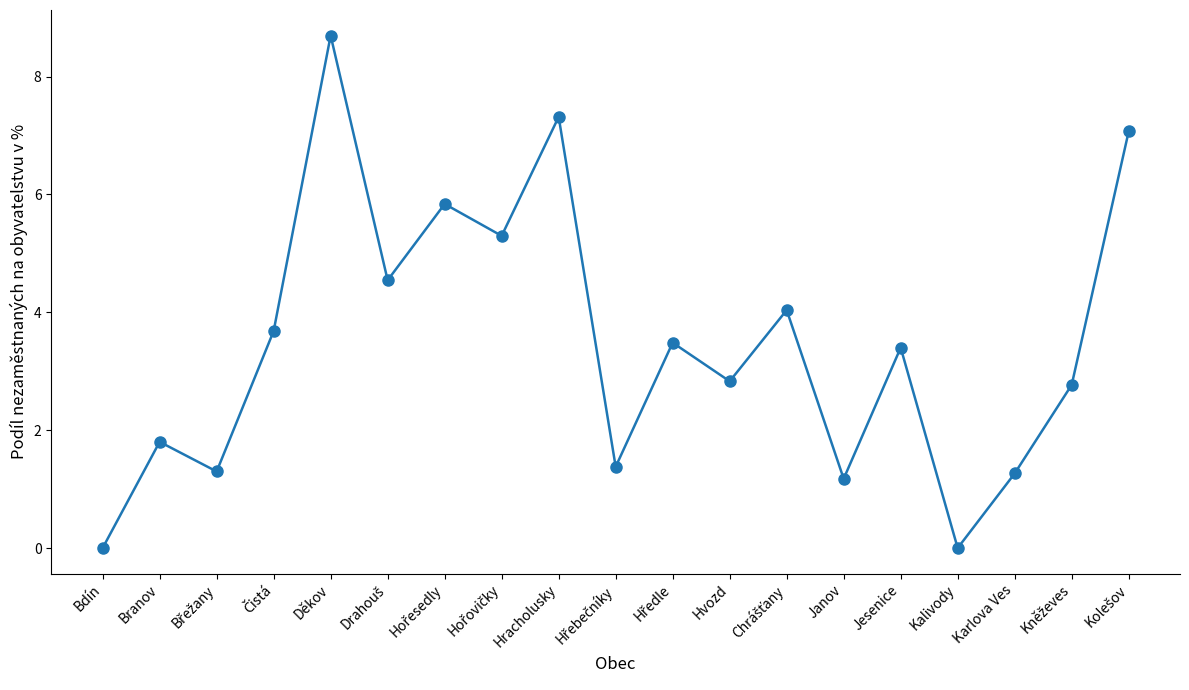

What is the label of the 2nd point from the left?

Branov